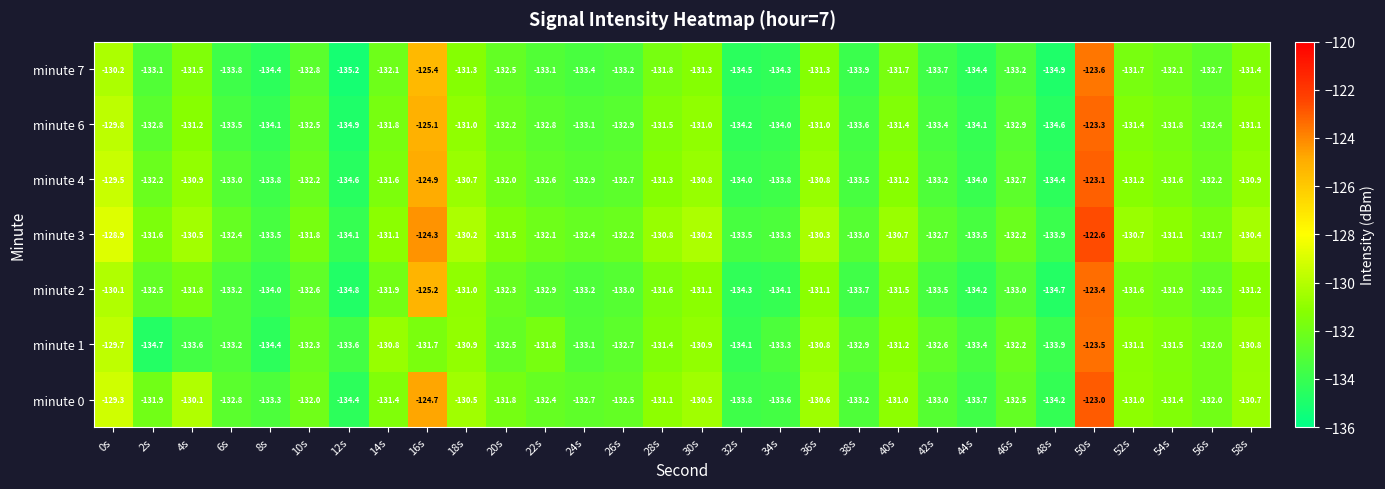

What is the average value of the minute 1 series?

-132.0